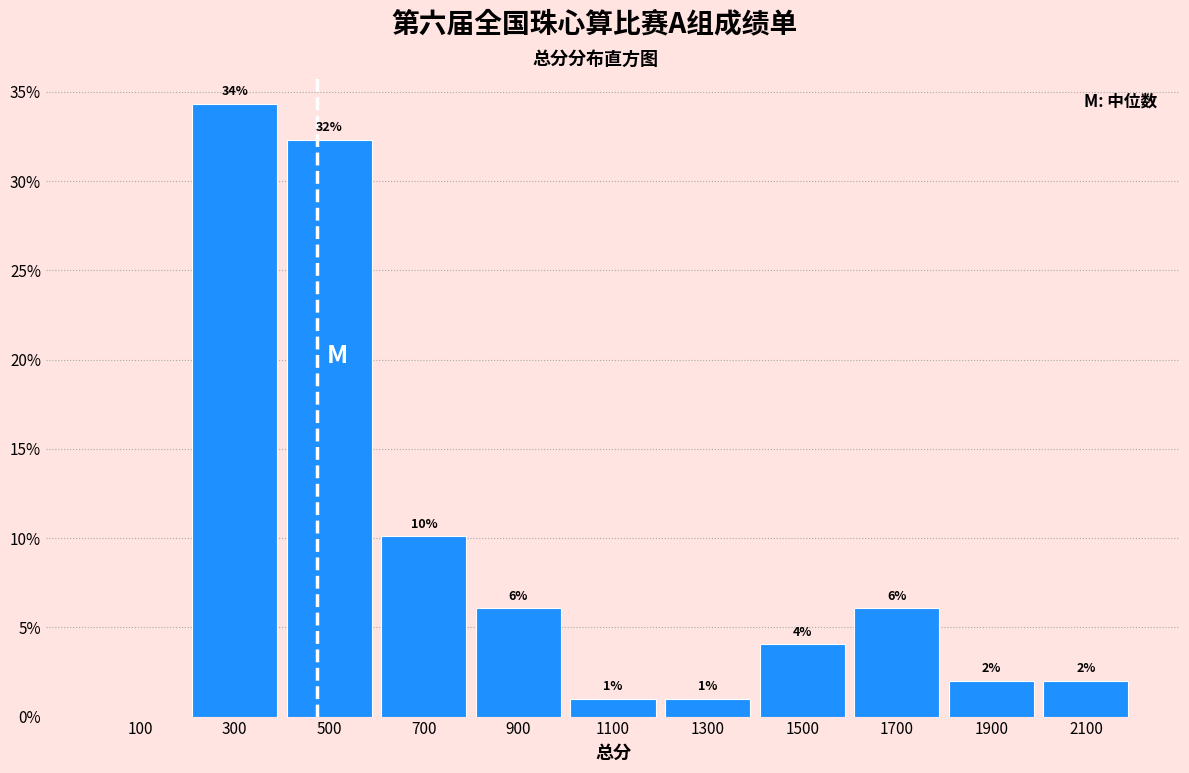

Over which range of the x-axis is the bar tallest?

200 to 400